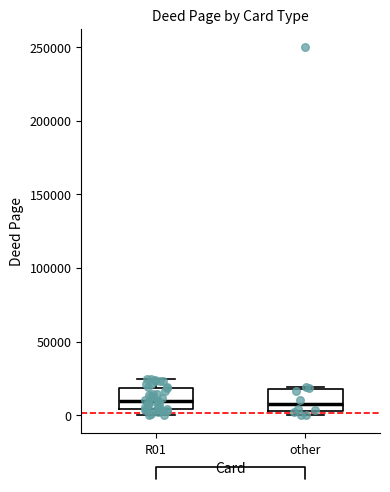

Where is the lower edge of the box for R01 on the y-axis? The values are not printed on the chart, so give them approximately, as read against the axis.

5000